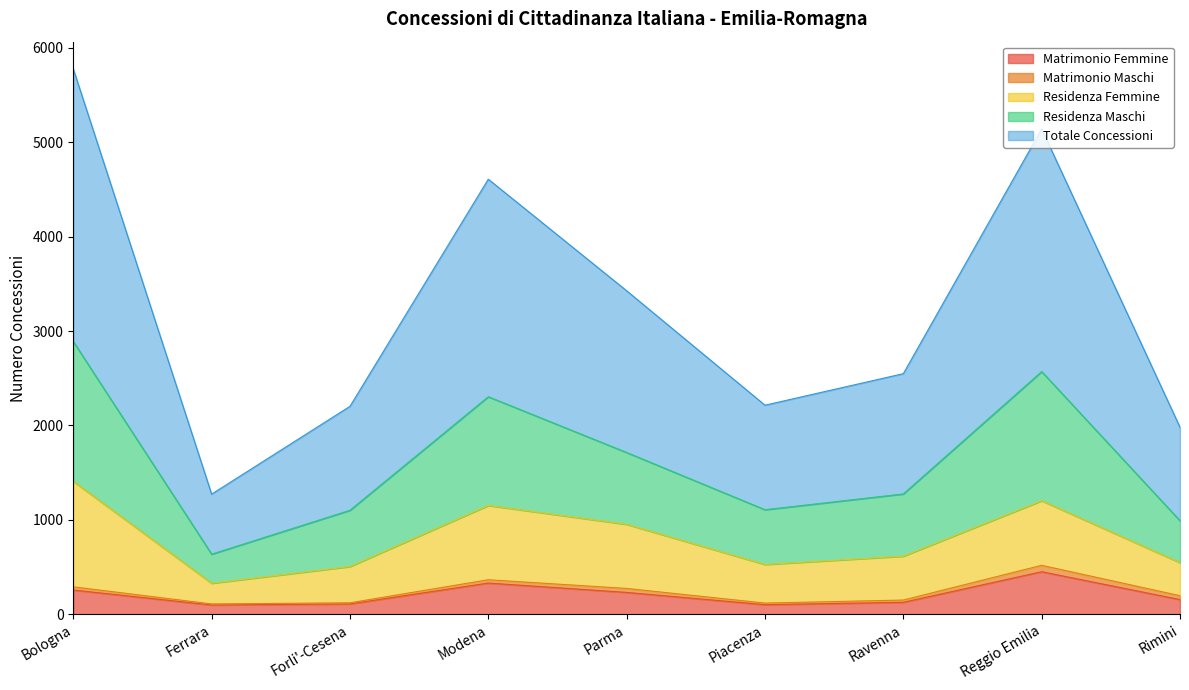

True or false: Residenza Maschi and Matrimonio Femmine cross at least once.

False